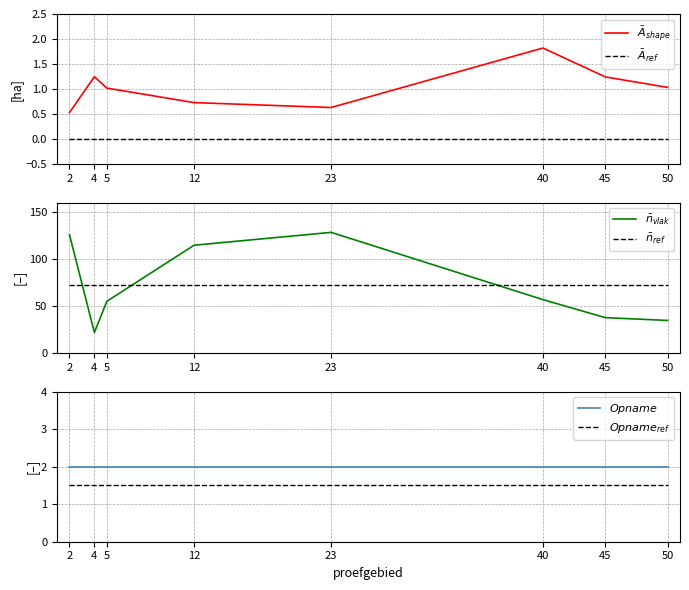

What value does the $Opname_{ref}$ series have at 12?

1.5